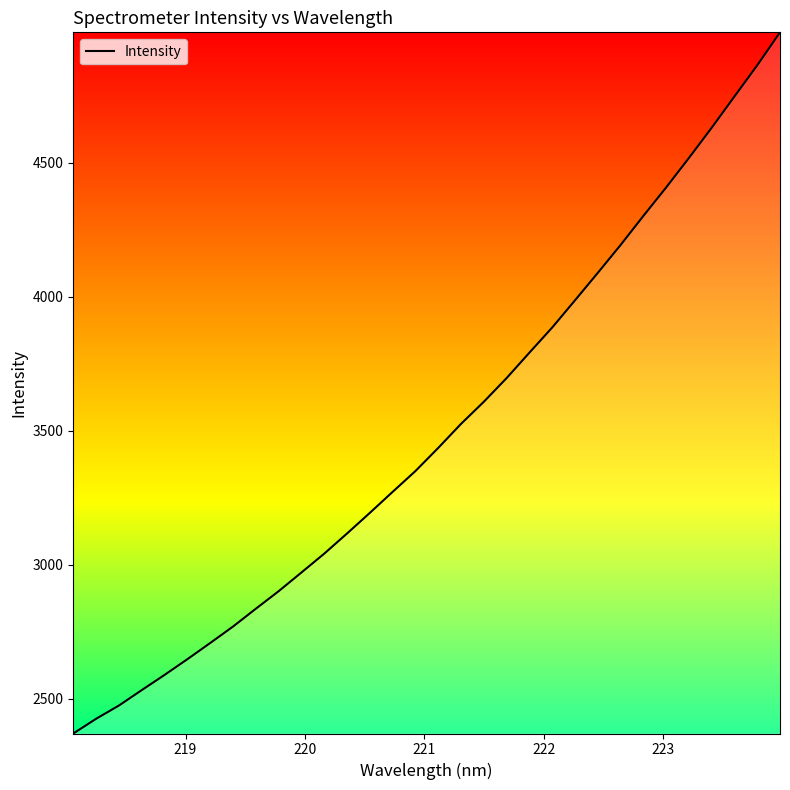

Does the chart display data point markers on the line(s)?

No